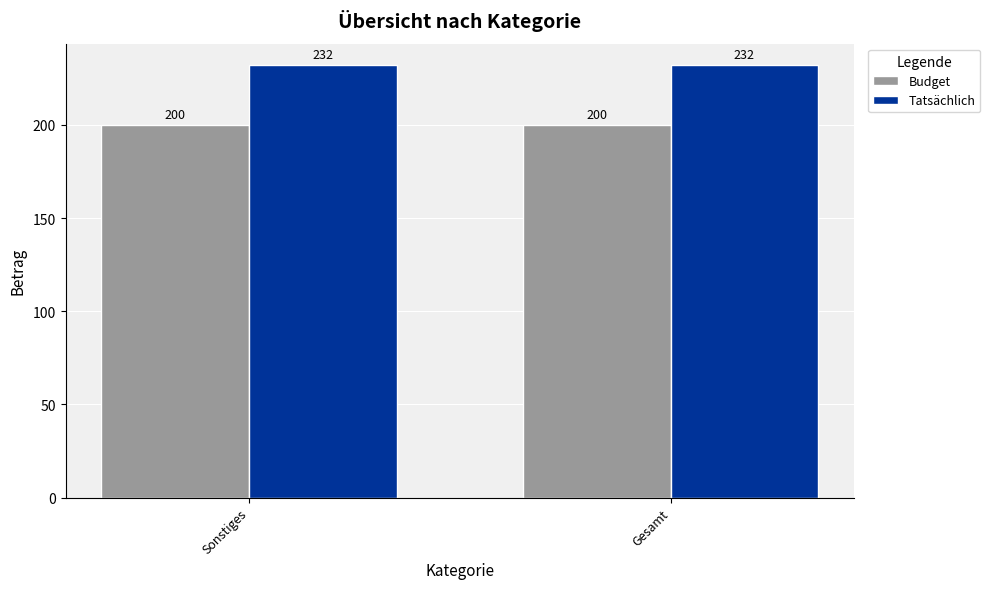

What position from the left is Sonstiges?

1